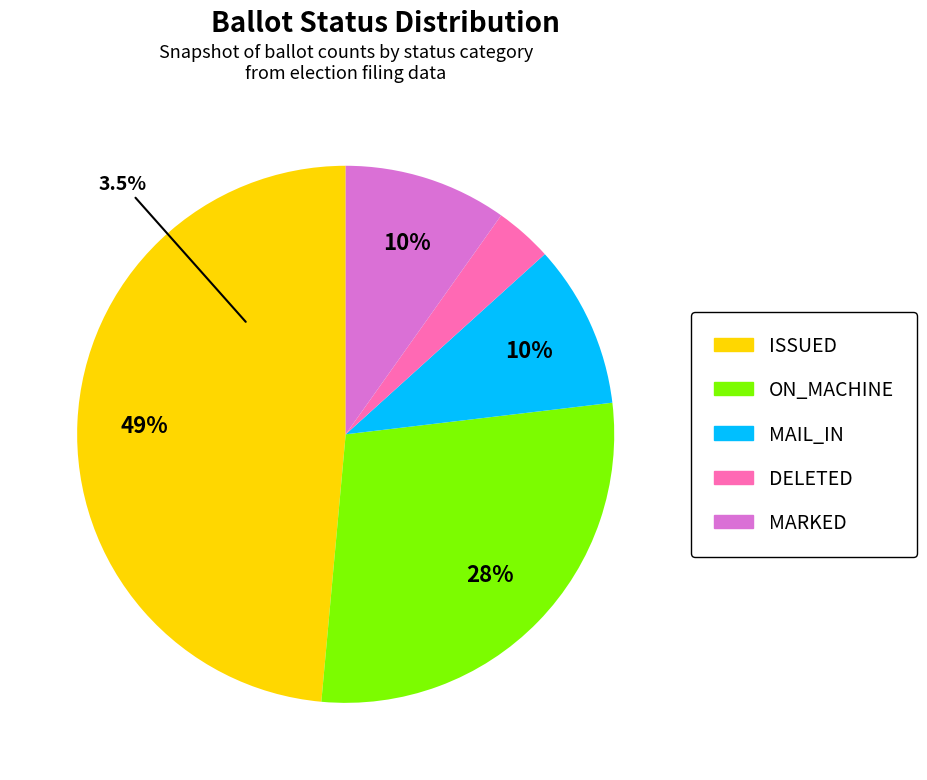

Is there a majority slice in this chart?

Yes